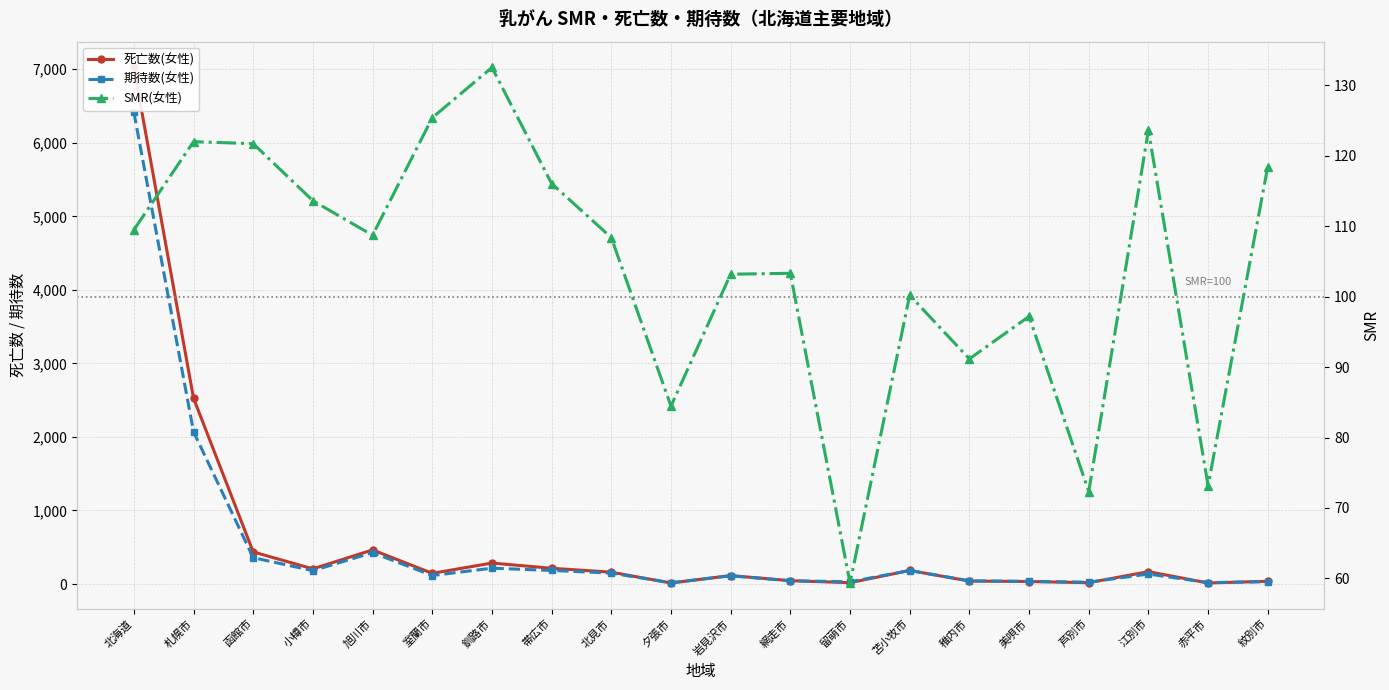

After their last crossing, which series has the higher values: 期待数(女性) or 死亡数(女性)?

死亡数(女性)